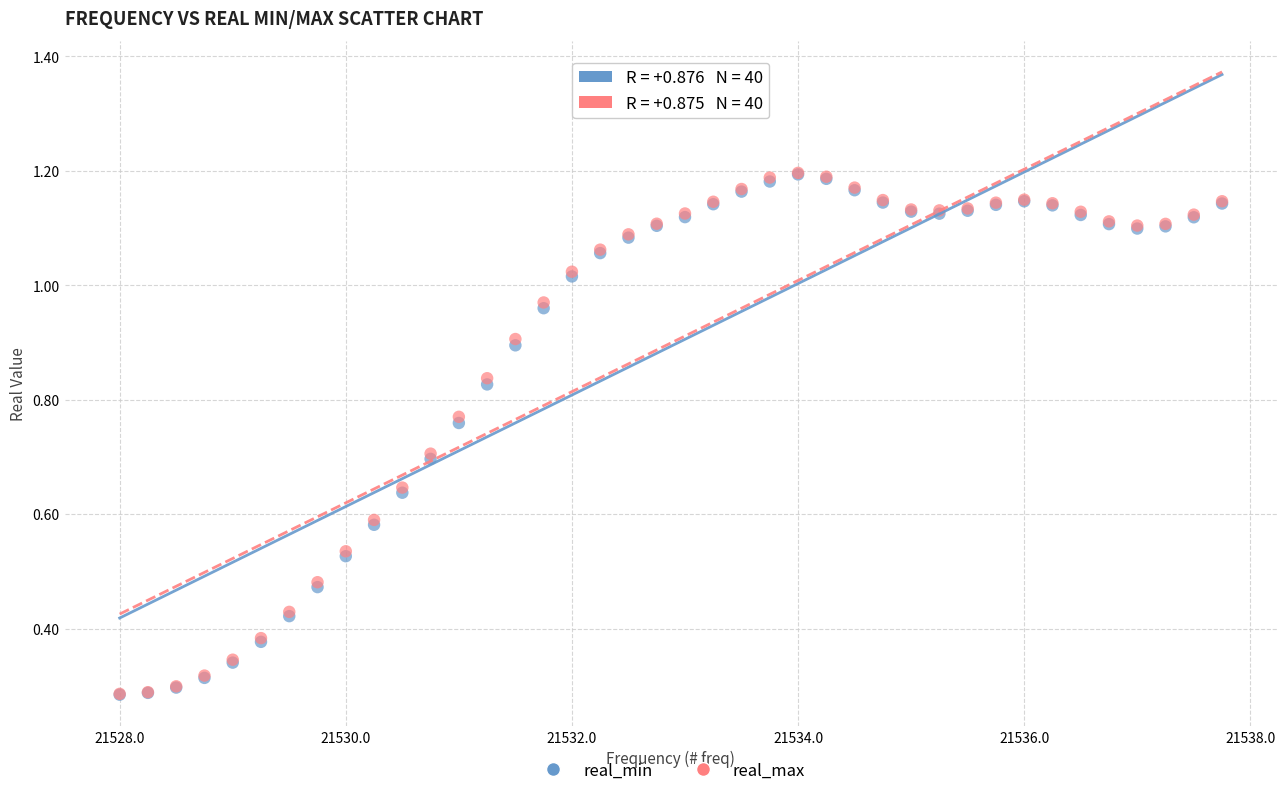

What are all the series names shown in the legend?

real_min, real_max